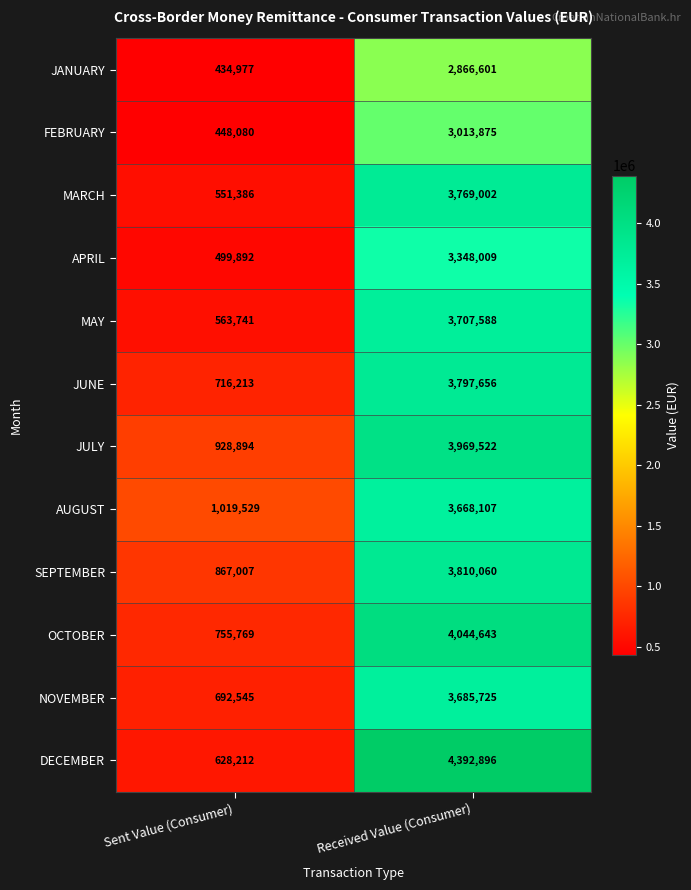

The SEPTEMBER series shows 867007 at Sent Value (Consumer). True or false?

True